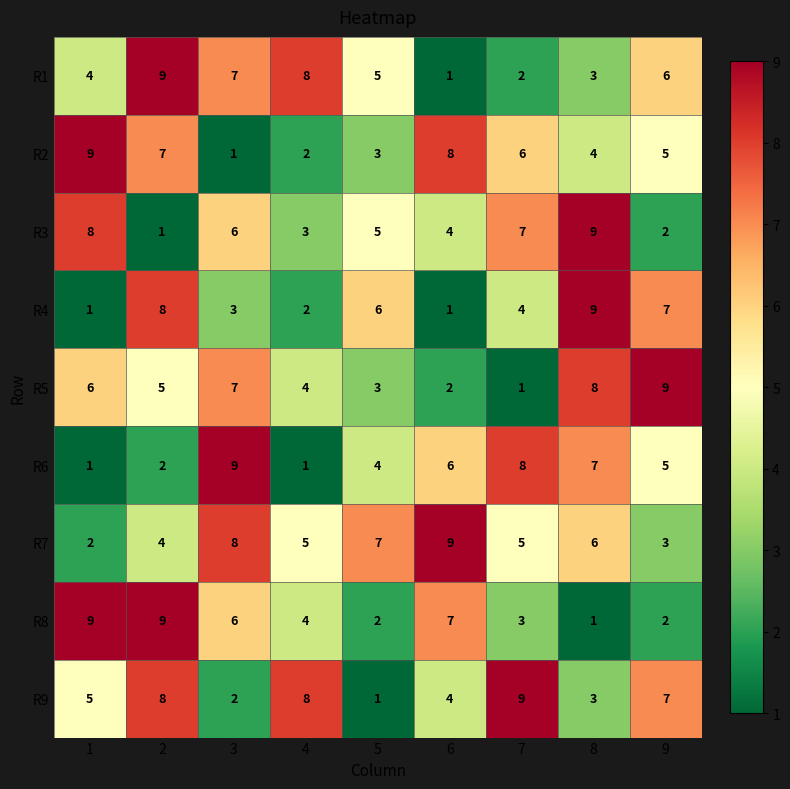

Is the value of R3 at 1 greater than the value of R7 at 9?

Yes